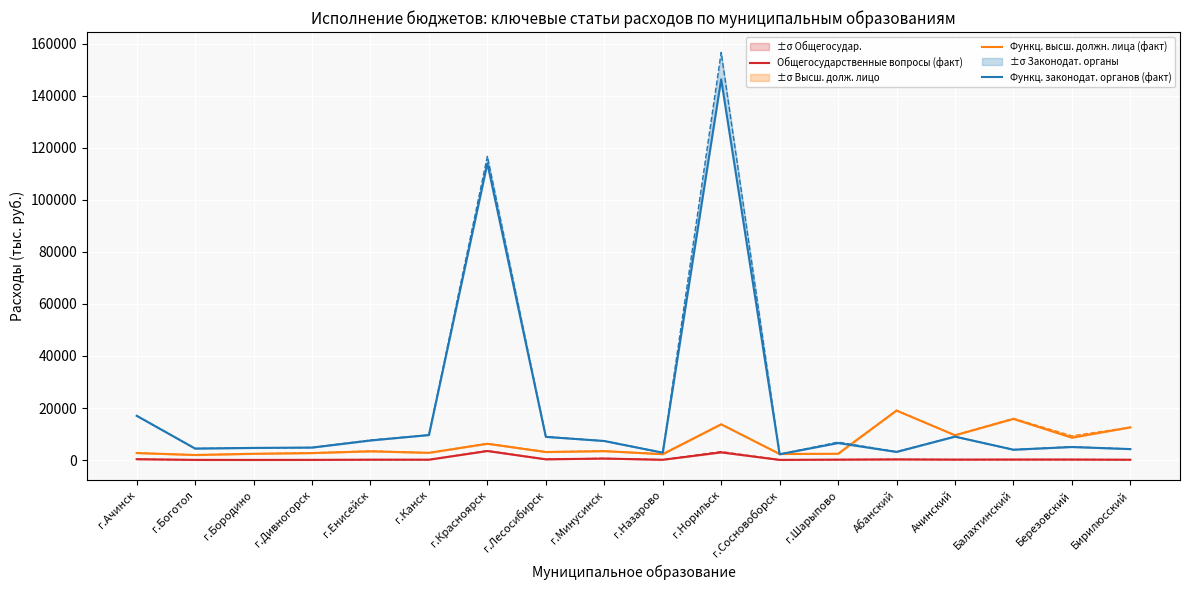

True or false: Функц. высш. должн. лица (факт) and Общегосударственные вопросы (факт) cross at least once.

False